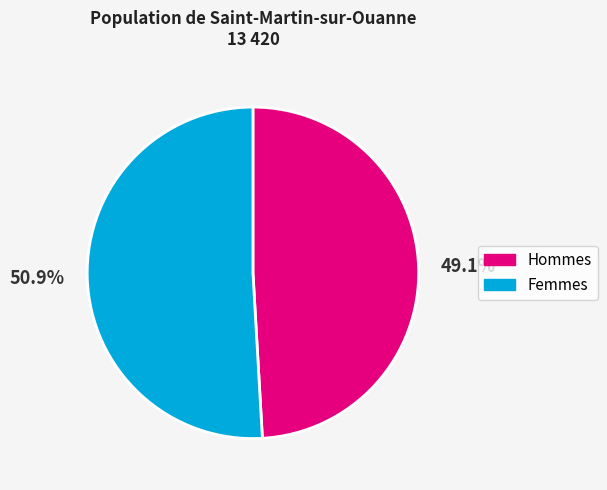

Is there a majority slice in this chart?

Yes